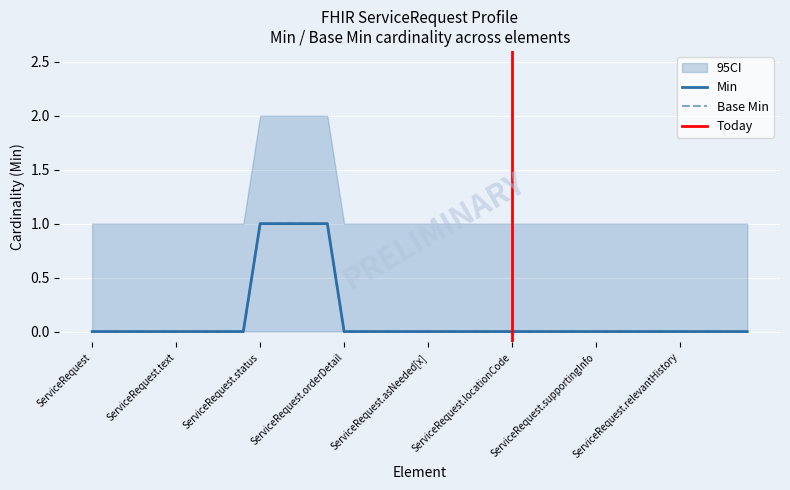

True or false: Min has more than 1 interior local peaks.

False